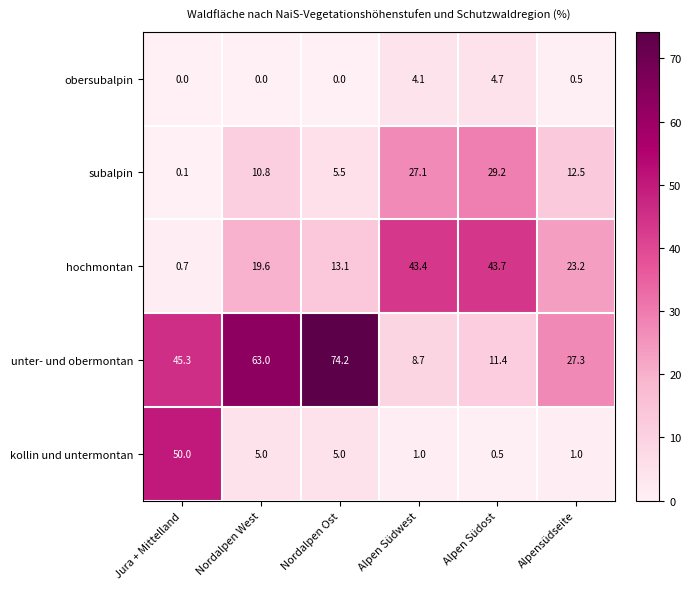

Reading left to right, extract all data points from this chart.

obersubalpin: Jura + Mittelland=0.0	Nordalpen West=0.0	Nordalpen Ost=0.0	Alpen Südwest=4.1	Alpen Südost=4.7	Alpensüdseite=0.5
subalpin: Jura + Mittelland=0.1	Nordalpen West=10.8	Nordalpen Ost=5.5	Alpen Südwest=27.1	Alpen Südost=29.2	Alpensüdseite=12.5
hochmontan: Jura + Mittelland=0.7	Nordalpen West=19.6	Nordalpen Ost=13.1	Alpen Südwest=43.4	Alpen Südost=43.7	Alpensüdseite=23.2
unter- und obermontan: Jura + Mittelland=45.3	Nordalpen West=63.0	Nordalpen Ost=74.2	Alpen Südwest=8.7	Alpen Südost=11.4	Alpensüdseite=27.3
kollin und untermontan: Jura + Mittelland=50.0	Nordalpen West=5.0	Nordalpen Ost=5.0	Alpen Südwest=1.0	Alpen Südost=0.5	Alpensüdseite=1.0